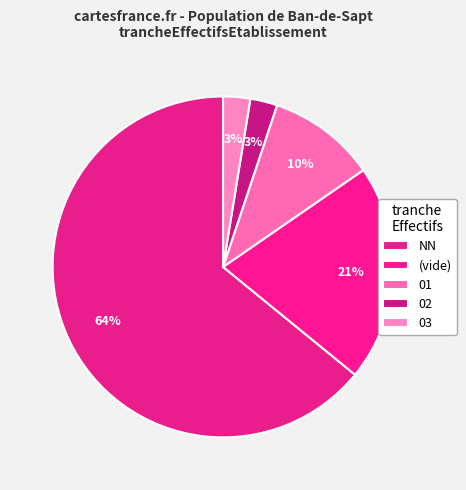

Count the number of slices in the pie.

5